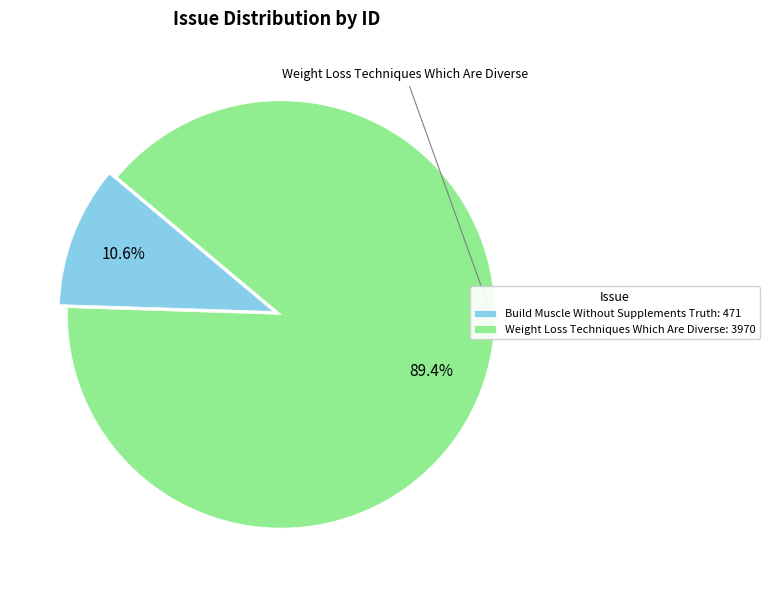

Rank the categories by value from highest to lowest.

Weight Loss Techniques Which Are Diverse, Build Muscle Without Supplements Truth